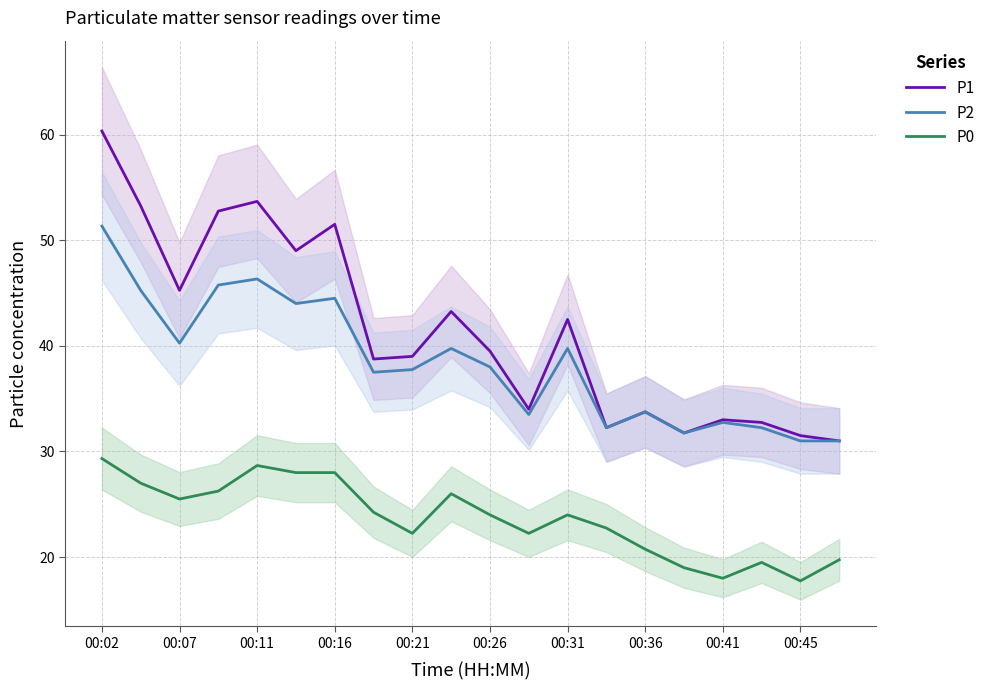

The P0 series shows 38.5 at 00:31. True or false?

False